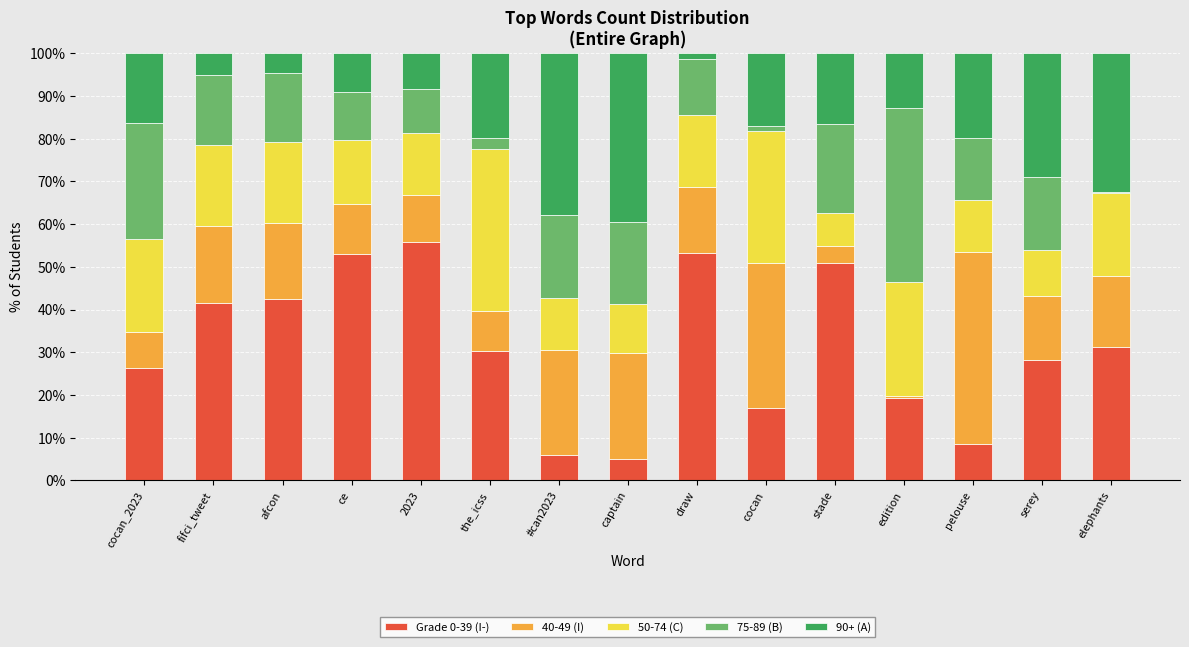

What is the total value across all series at captain?

100.0